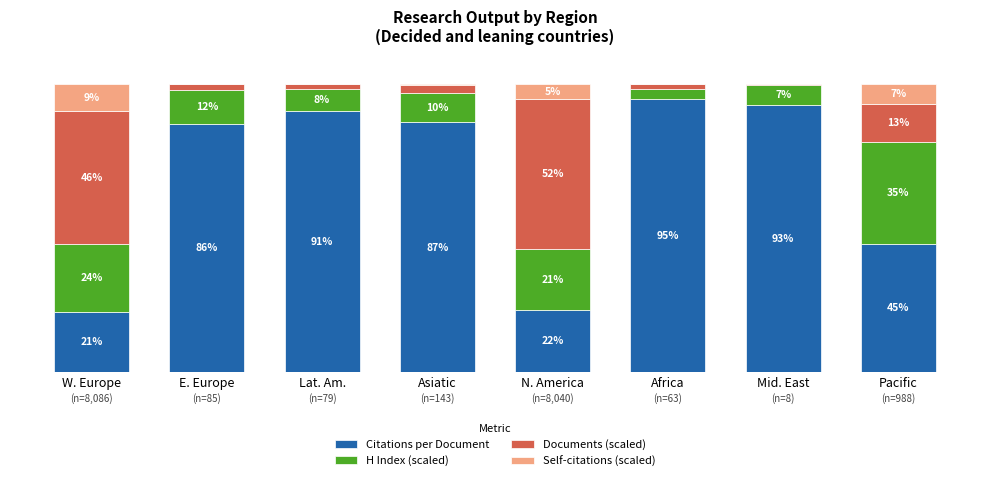

At which label does Citations per Document first exceed 86?

E. Europe